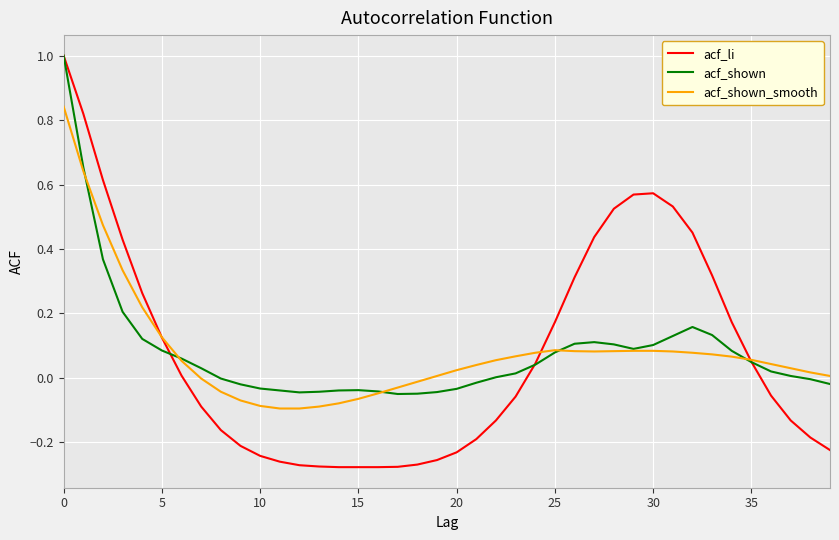

Which series has the widest spread of values?

acf_li